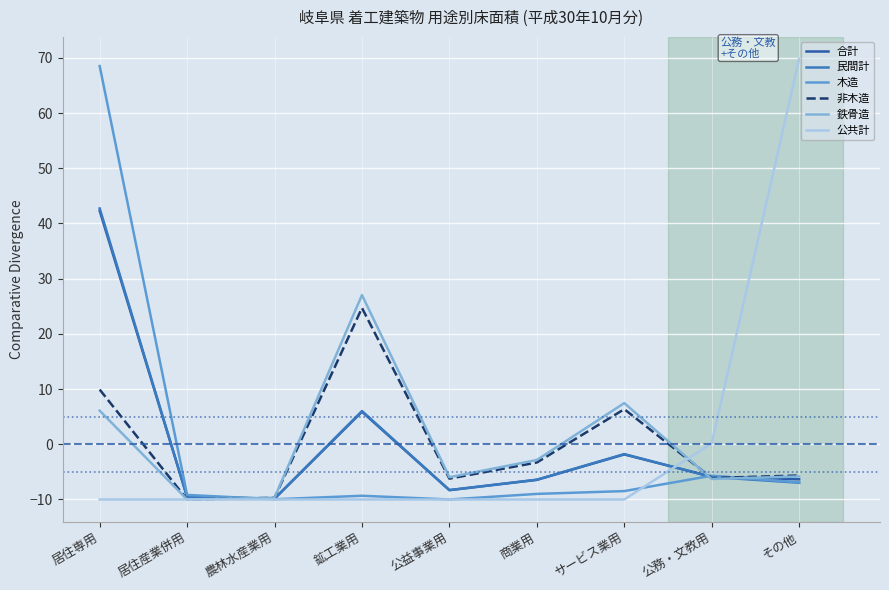

Does the chart display data point markers on the line(s)?

No